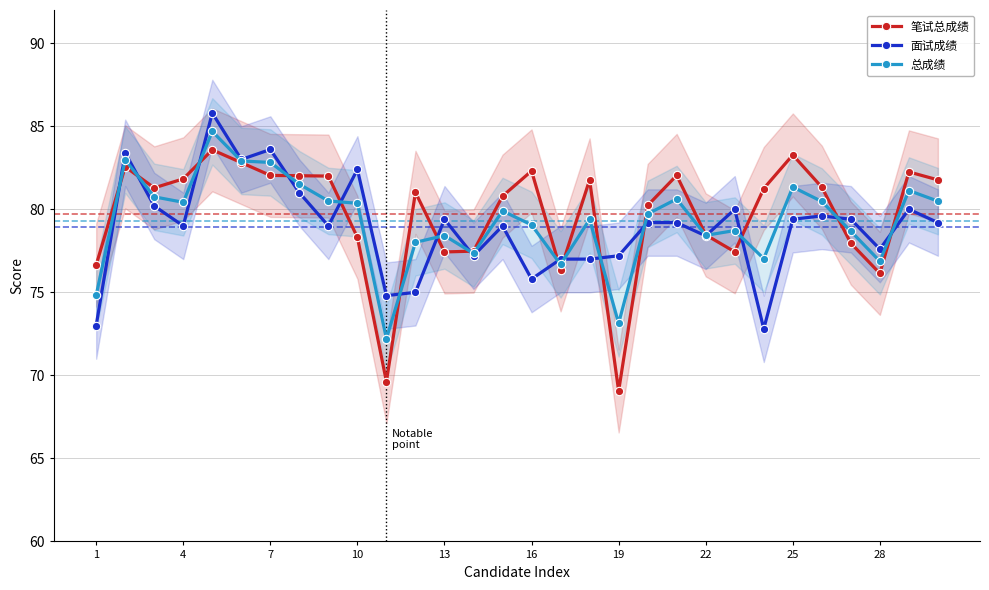

Reading left to right, list all the values displayed in this chart.

笔试总成绩: 76.6	82.6	81.3	81.8	83.6	82.8	82.0	82.0	82.0	78.3	69.6	81.0	77.4	77.5	80.8	82.3	76.3	81.8	69.1	80.2	82.0	78.5	77.4	81.2	83.3	81.3	78.0	76.1	82.2	81.8
面试成绩: 73.0	83.4	80.2	79.0	85.8	83.0	83.6	81.0	79.0	82.4	74.8	75.0	79.4	77.2	79.0	75.8	77.0	77.0	77.2	79.2	79.2	78.4	80.0	72.8	79.4	79.6	79.4	77.6	80.0	79.2
总成绩: 74.8	83.0	80.8	80.4	84.7	82.9	82.8	81.5	80.5	80.4	72.2	78.0	78.4	77.3	79.9	79.1	76.7	79.4	73.1	79.7	80.6	78.4	78.7	77.0	81.3	80.5	78.7	76.9	81.1	80.5